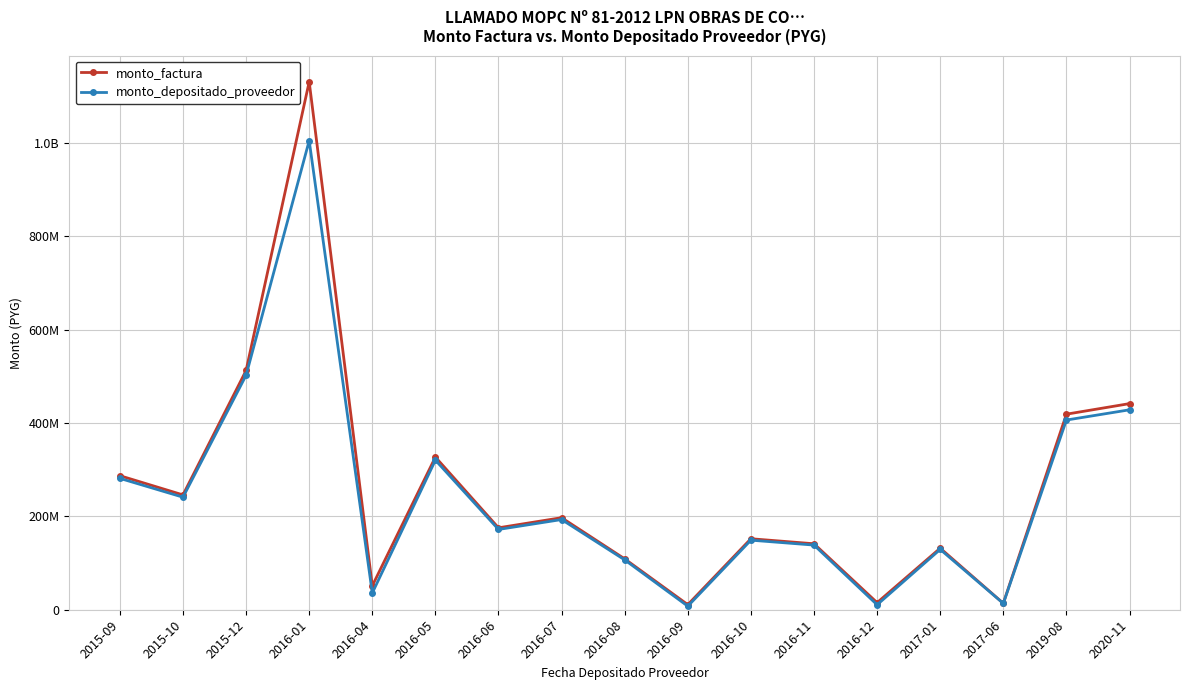

What are all the series names shown in the legend?

monto_factura, monto_depositado_proveedor